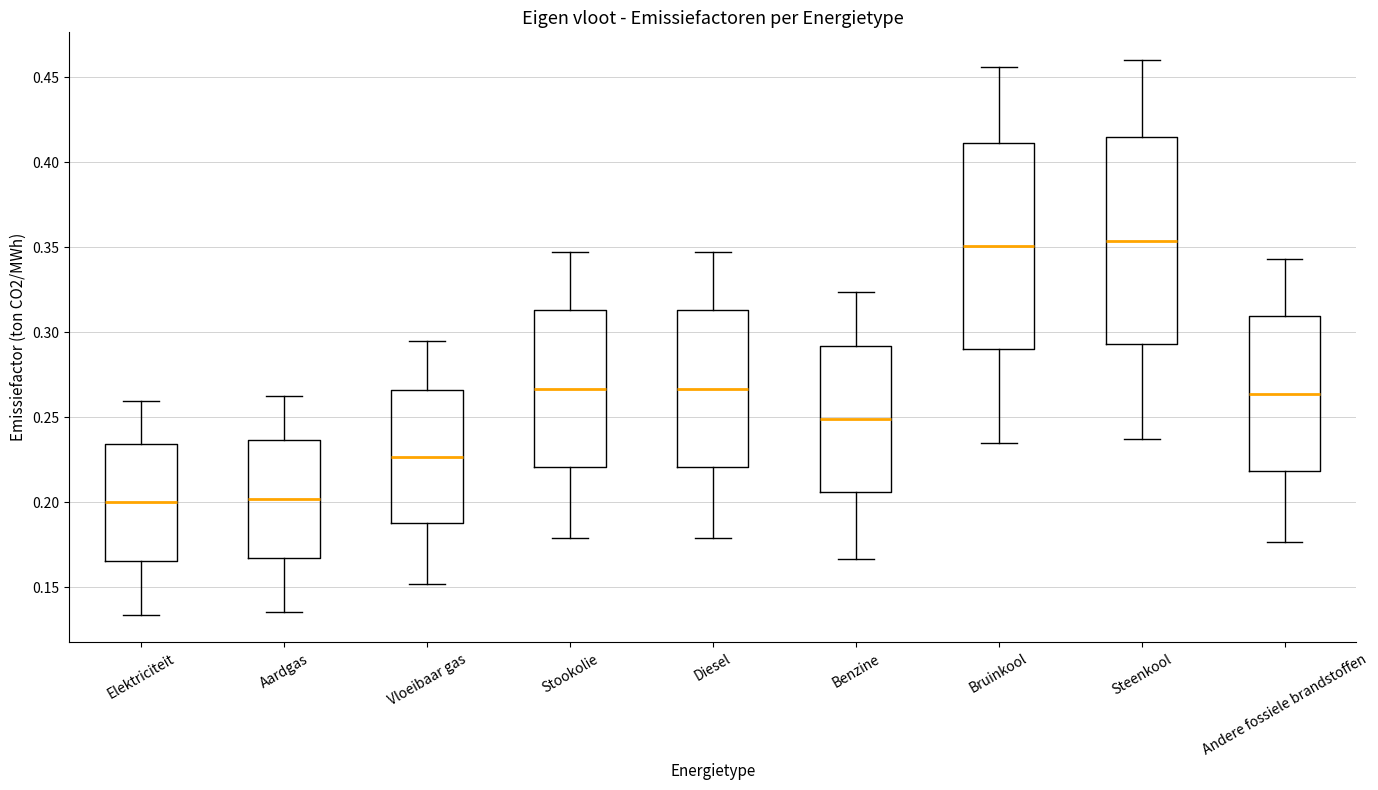

Reading left to right, read every box against the y-axis: the position of its median line, the range the box covers, and the ends of its whiskers. The values are not printed on the chart, so give them approximately, as read against the axis.

Elektriciteit: median 0.200, box 0.165 to 0.235, whiskers 0.135 to 0.260
Aardgas: median 0.200, box 0.165 to 0.235, whiskers 0.135 to 0.265
Vloeibaar gas: median 0.225, box 0.190 to 0.265, whiskers 0.150 to 0.295
Stookolie: median 0.265, box 0.220 to 0.315, whiskers 0.180 to 0.345
Diesel: median 0.265, box 0.220 to 0.315, whiskers 0.180 to 0.345
Benzine: median 0.250, box 0.205 to 0.290, whiskers 0.165 to 0.325
Bruinkool: median 0.350, box 0.290 to 0.410, whiskers 0.235 to 0.455
Steenkool: median 0.355, box 0.295 to 0.415, whiskers 0.235 to 0.460
Andere fossiele brandstoffen: median 0.265, box 0.220 to 0.310, whiskers 0.175 to 0.345